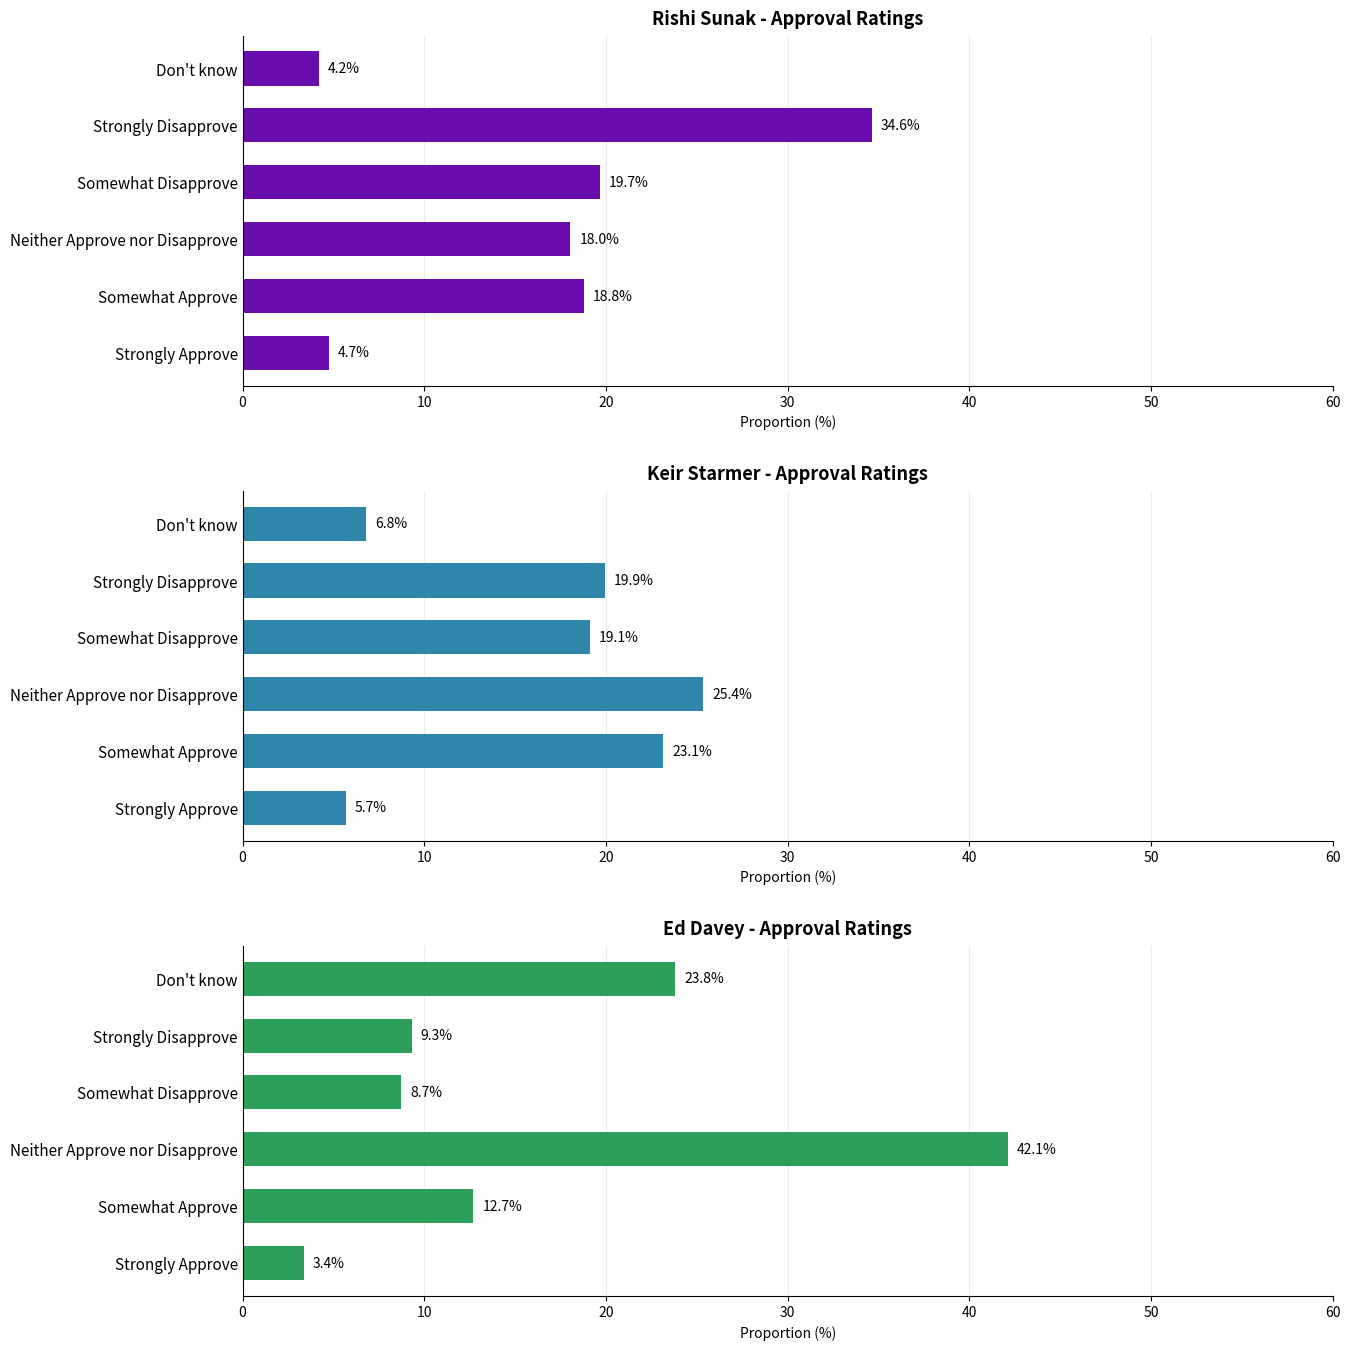

Which series has the largest range (max minus min)?

Ed Davey